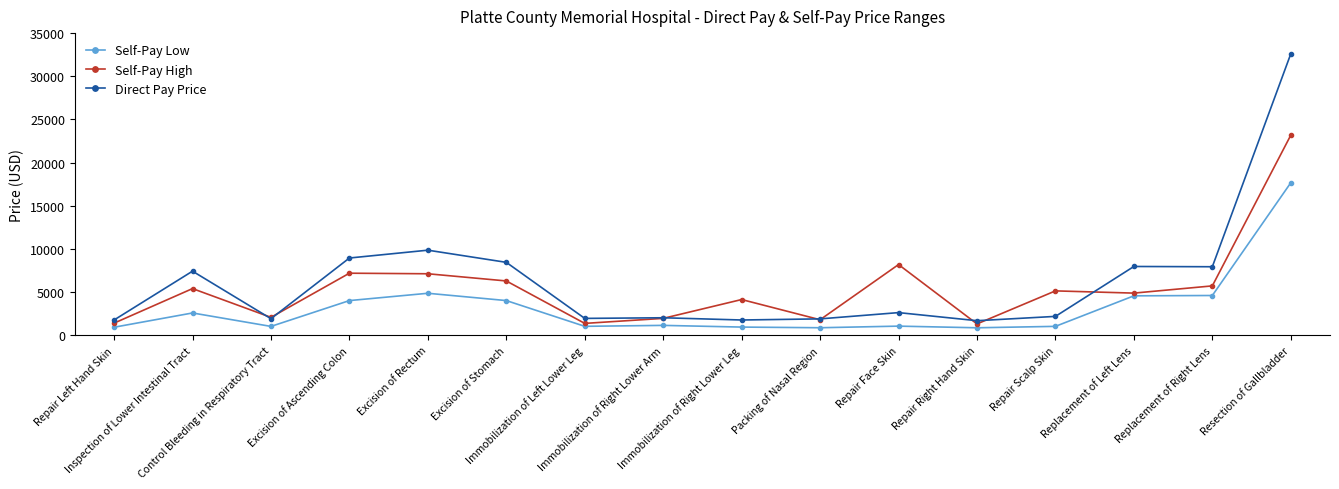

What is the difference between the maximum and second lowest values in the Direct Pay Price series?

30845